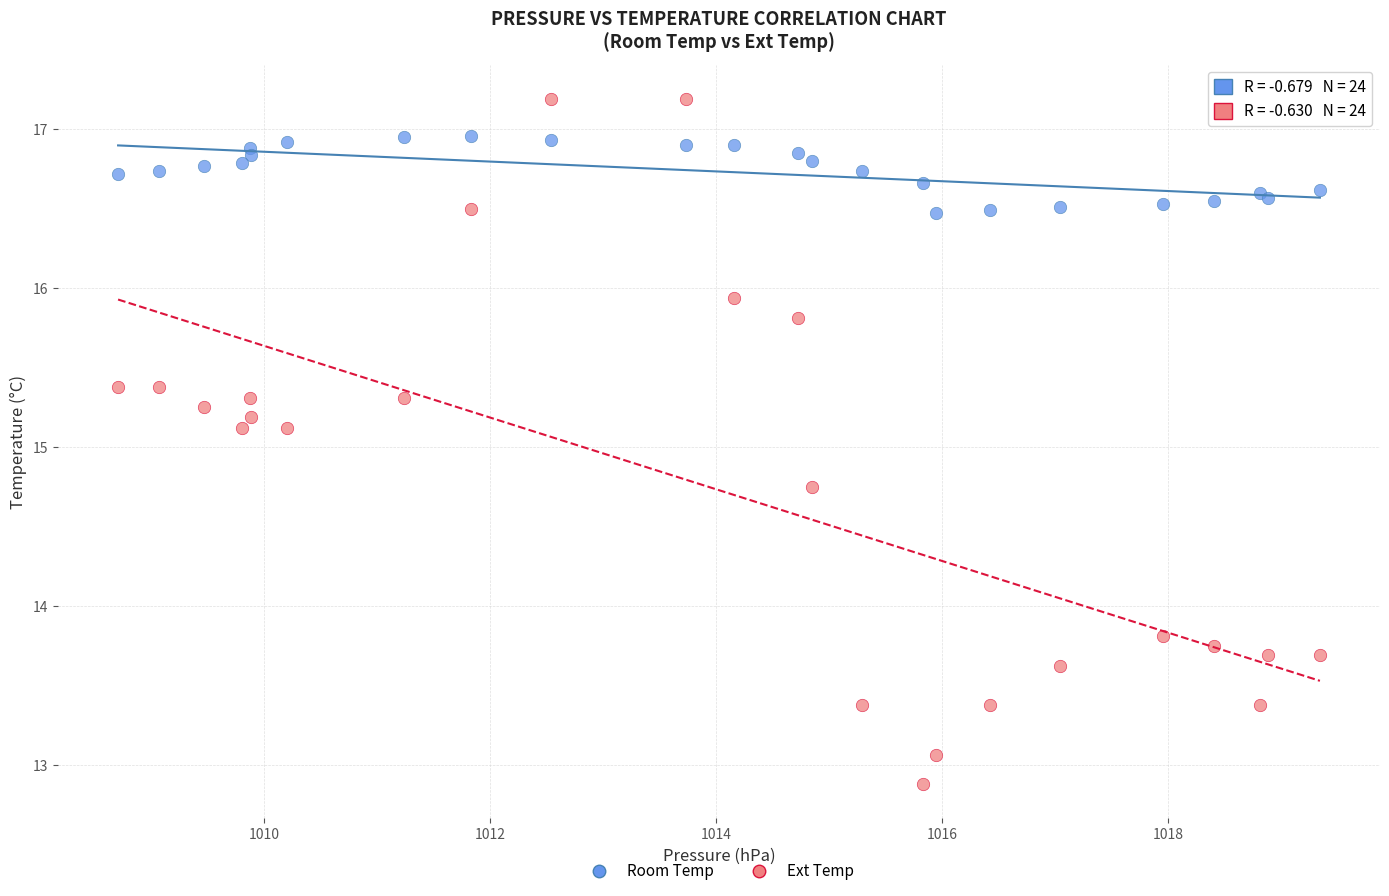

Which series reaches the maximum Y coordinate?

Ext Temp